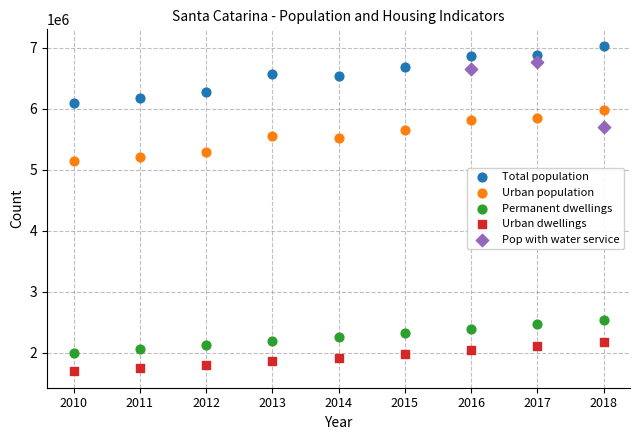

Which series reaches the minimum Y coordinate?

Urban dwellings